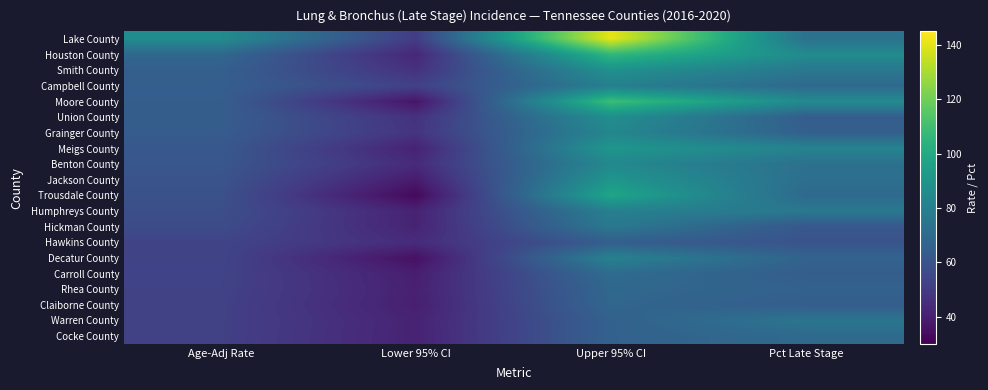

What is the spread (max minus min) of values at Upper 95% CI?

76.2